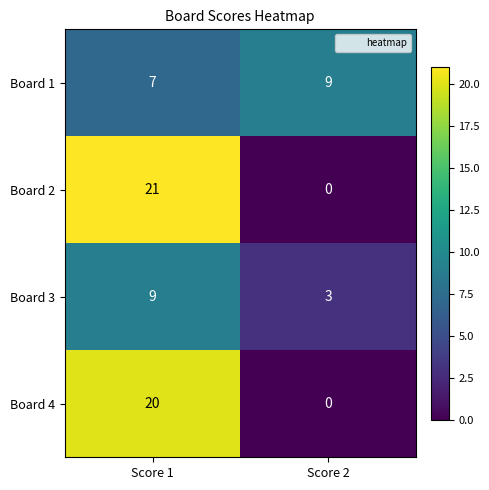

Read the Board 3 value at Score 1.

9